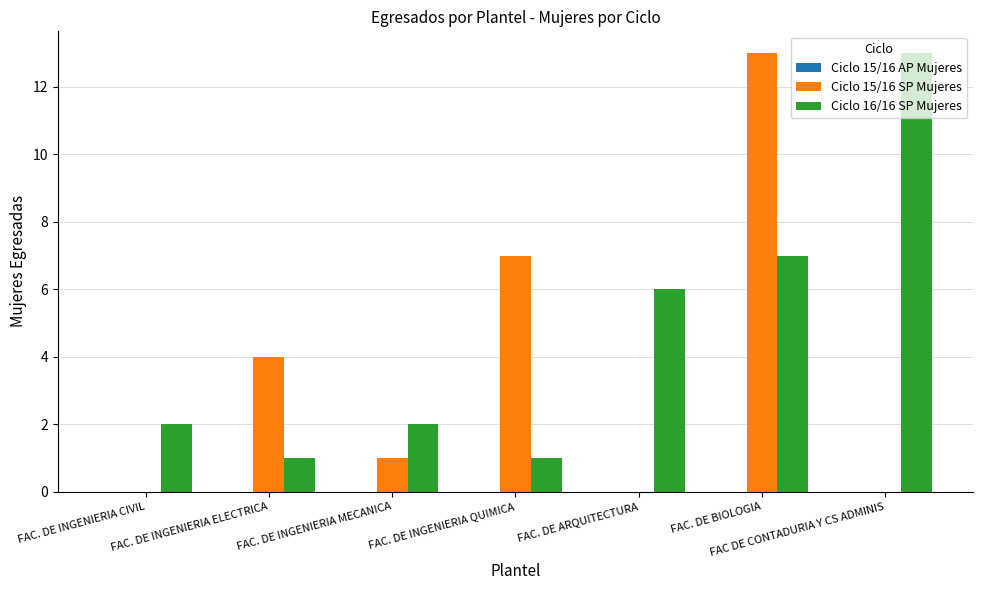

Count the number of data series in this chart.

2